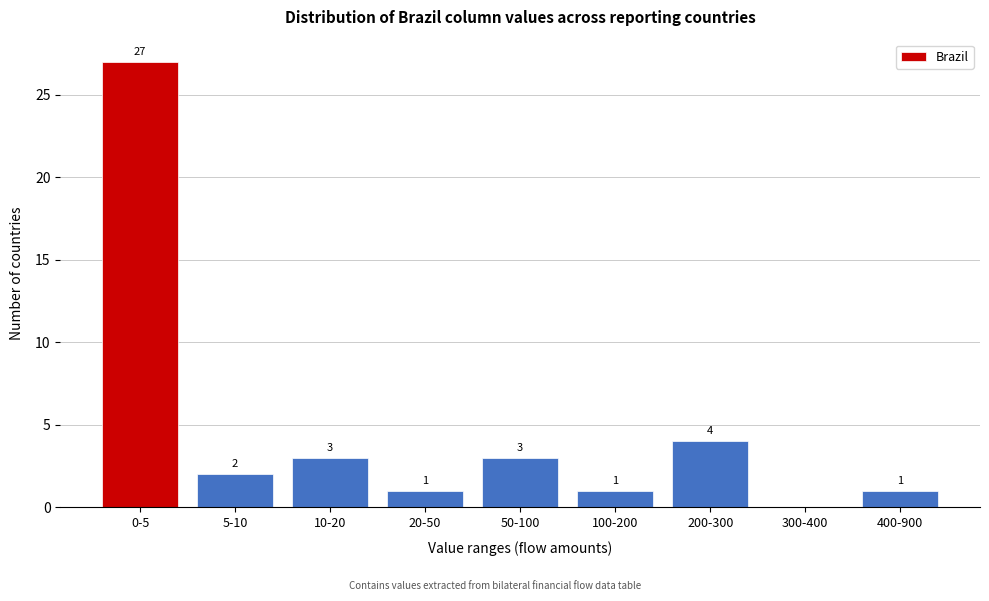

Reading right to left, transcribe all the data shown in this chart.

400-900=1	300-400=0	200-300=4	100-200=1	50-100=3	20-50=1	10-20=3	5-10=2	0-5=27